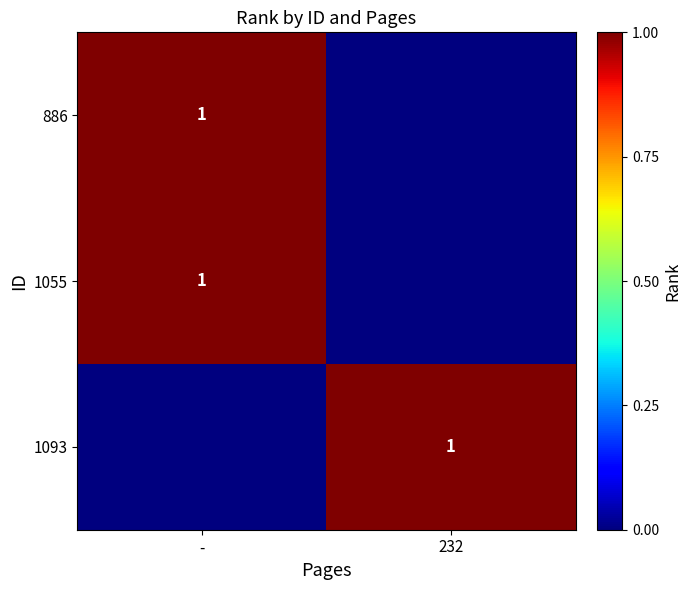

Is it true that 1093 equals 2 at 232?

False